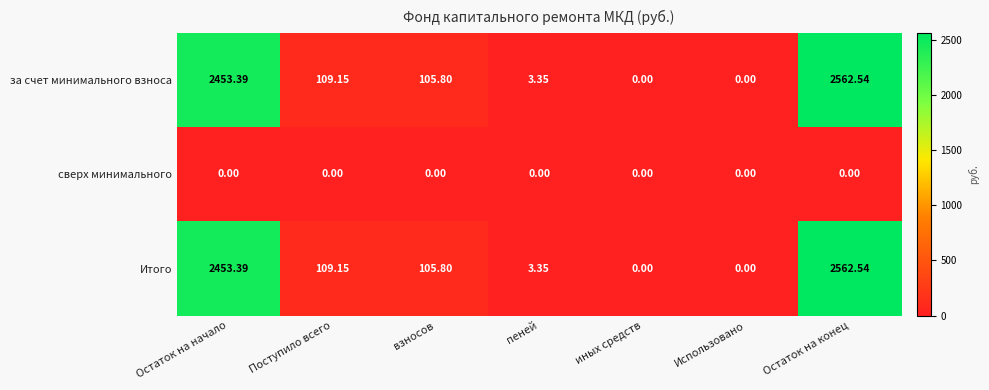

Where does the за счет минимального взноса series first go above 105?

Остаток на начало